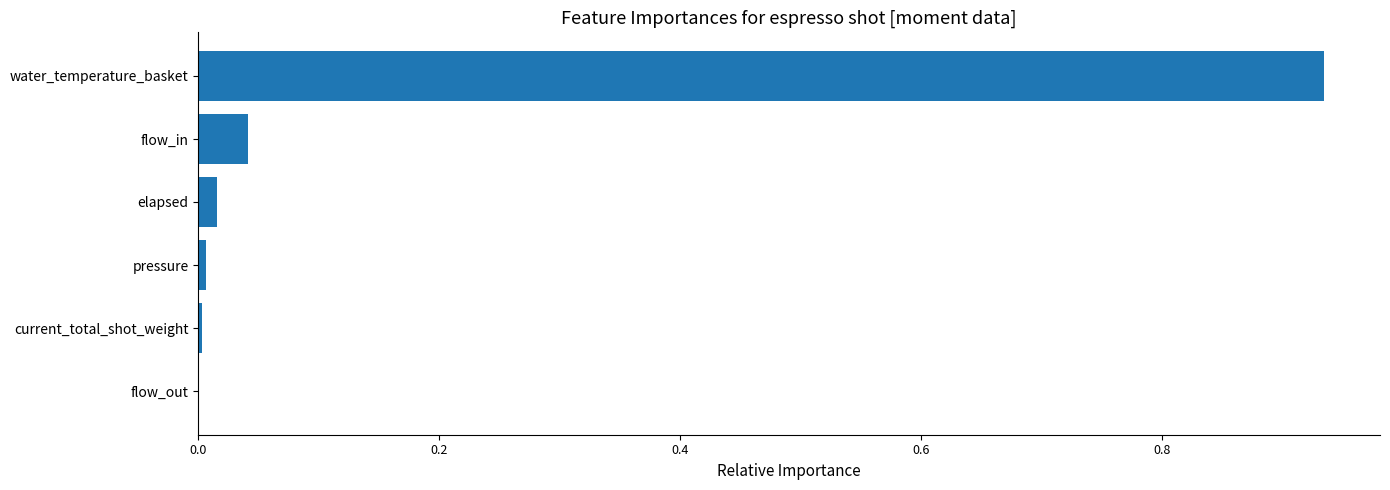

Between flow_out and water_temperature_basket, which is larger?

water_temperature_basket